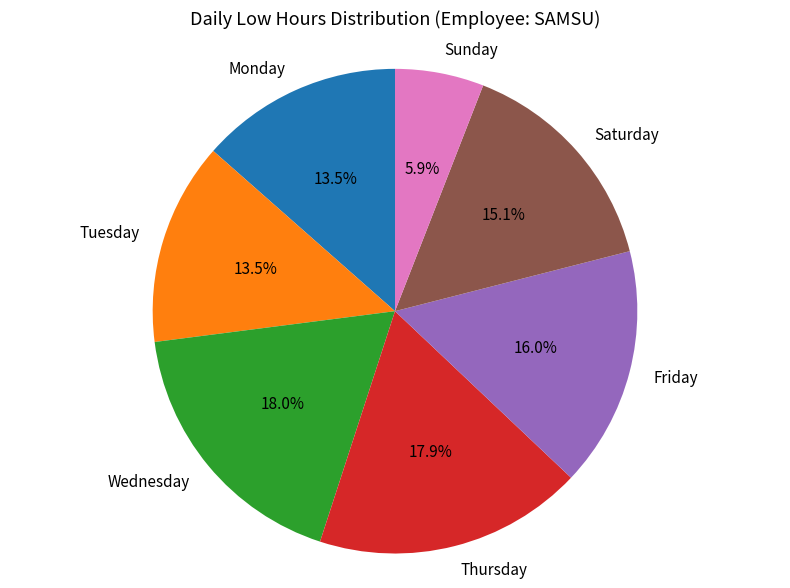

Between Saturday and Monday, which is larger?

Saturday